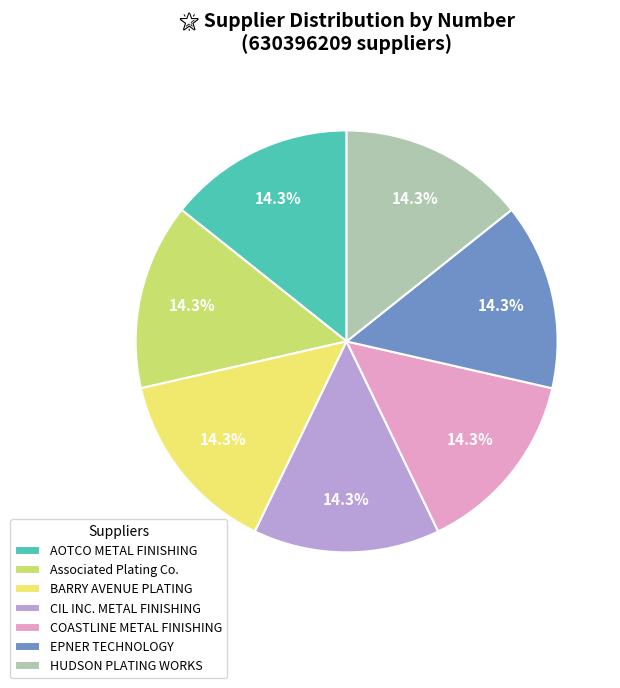

To the nearest percent, what percentage of the pie is HUDSON PLATING WORKS?

14%